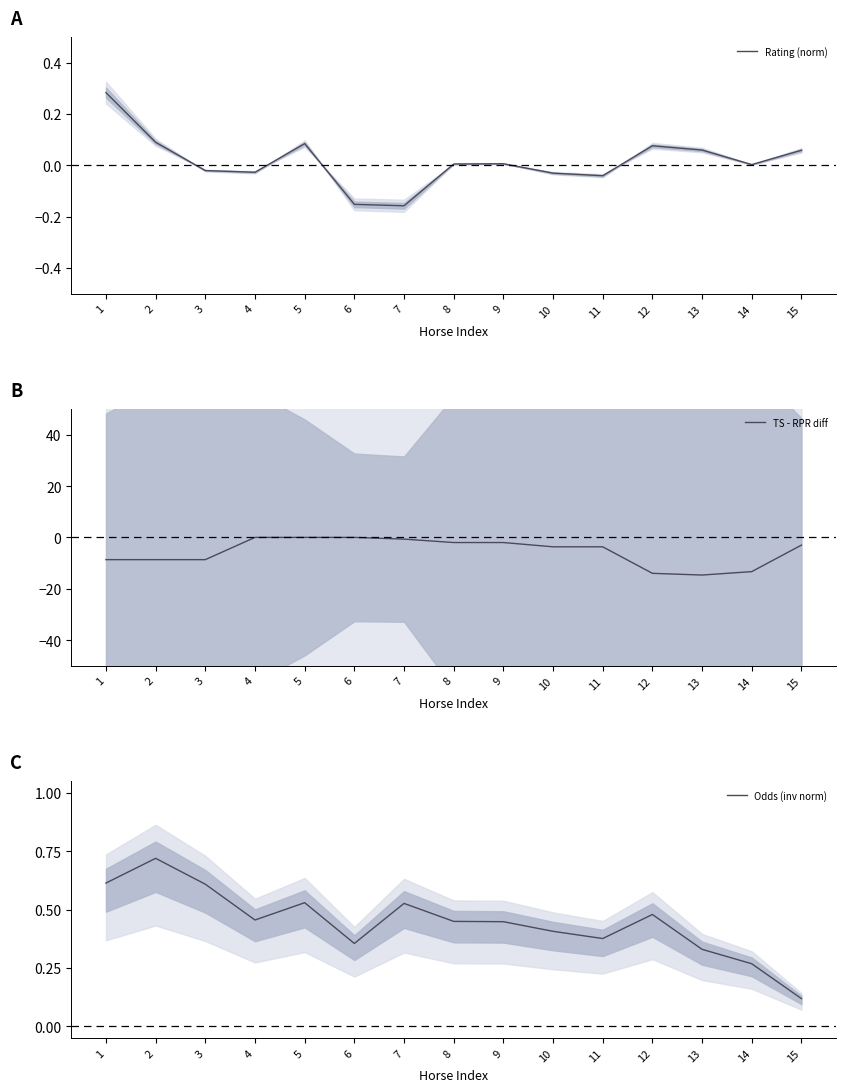

What is the difference between the second highest and second lowest values in the Rating (norm) series?

0.2